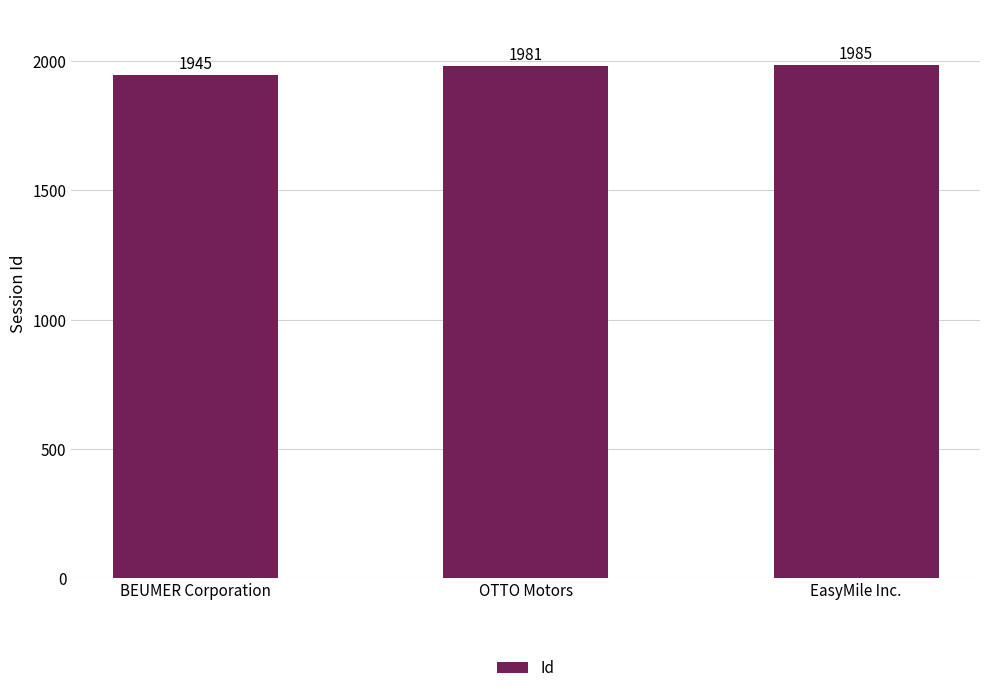

Is it true that the value at EasyMile Inc. is 1985?

True